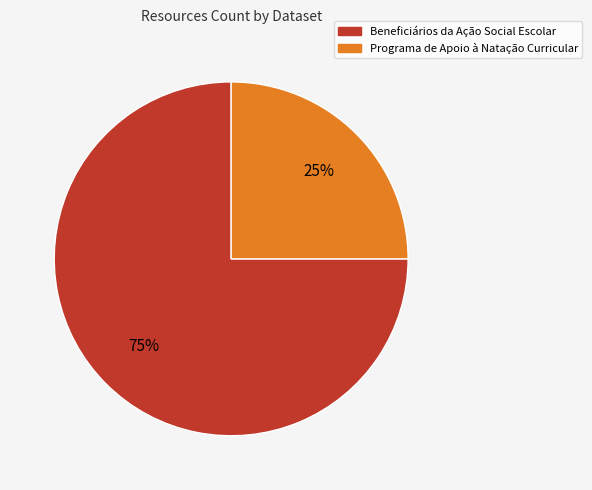

How many segments does this pie chart have?

2